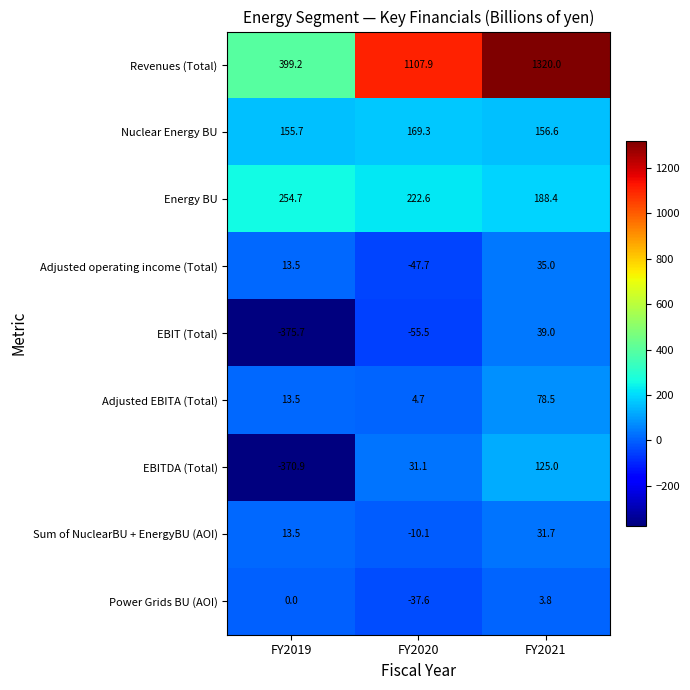

At which category is the sum across all series the highest?

FY2021